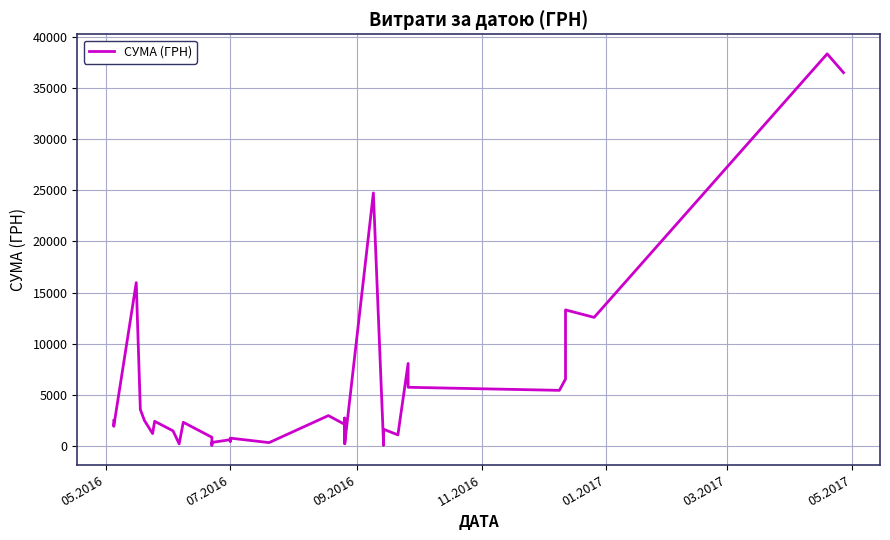

How many series are shown in this chart?

1